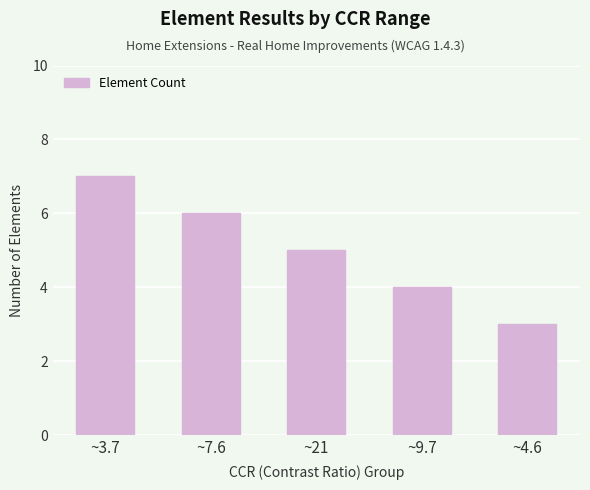

What is the sum of the values at ~9.7 and ~4.6?

7